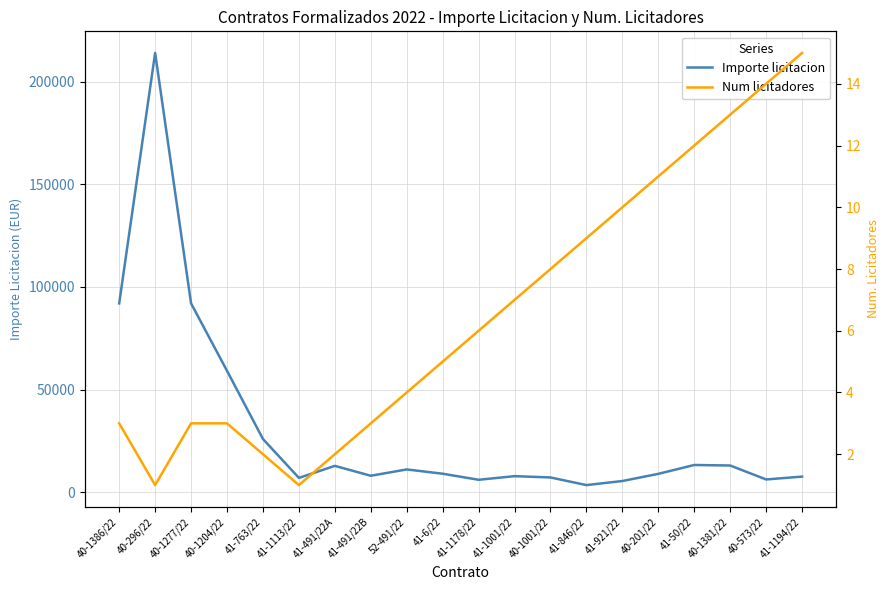

What is the value of the Importe licitacion point at the 11th from the left?

6040.2